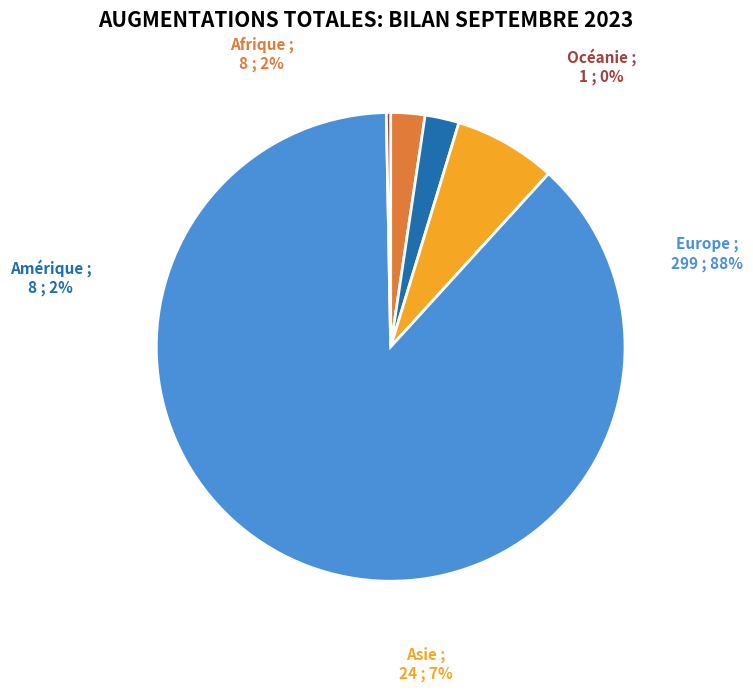

Which category has the smallest portion of the pie?

Océanie